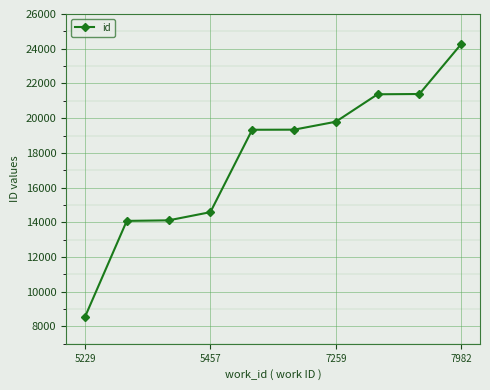

What is the difference between the maximum and minimum values?

15723